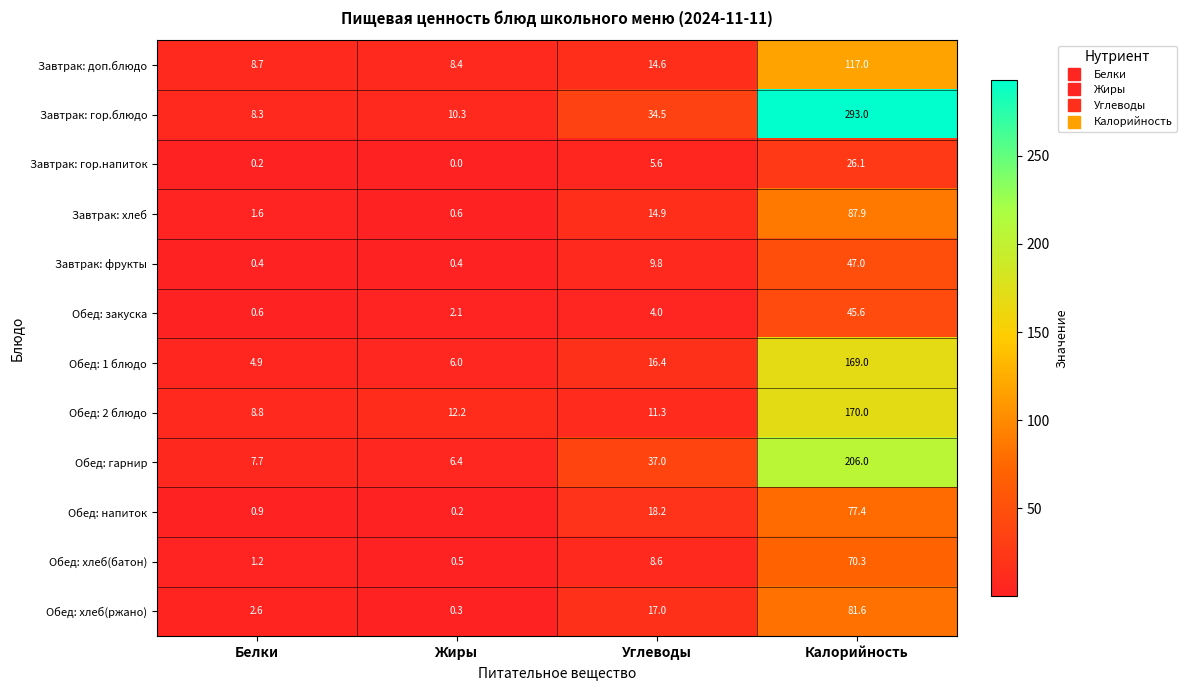

What is the difference between the maximum and minimum values in the Завтрак: хлеб series?

87.3